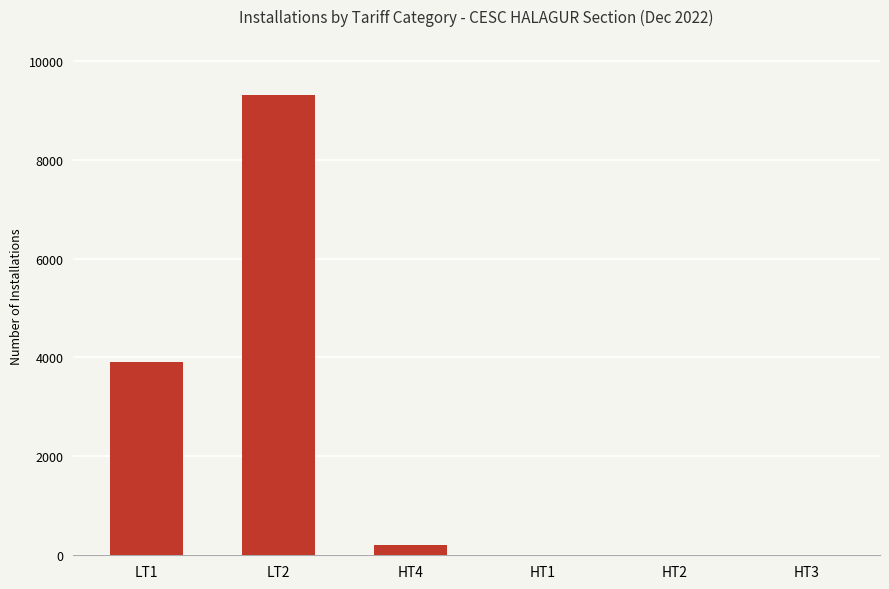

Reading right to left, transcribe all the data shown in this chart.

HT3=0	HT2=0	HT1=0	HT4=200	LT2=9310	LT1=3907